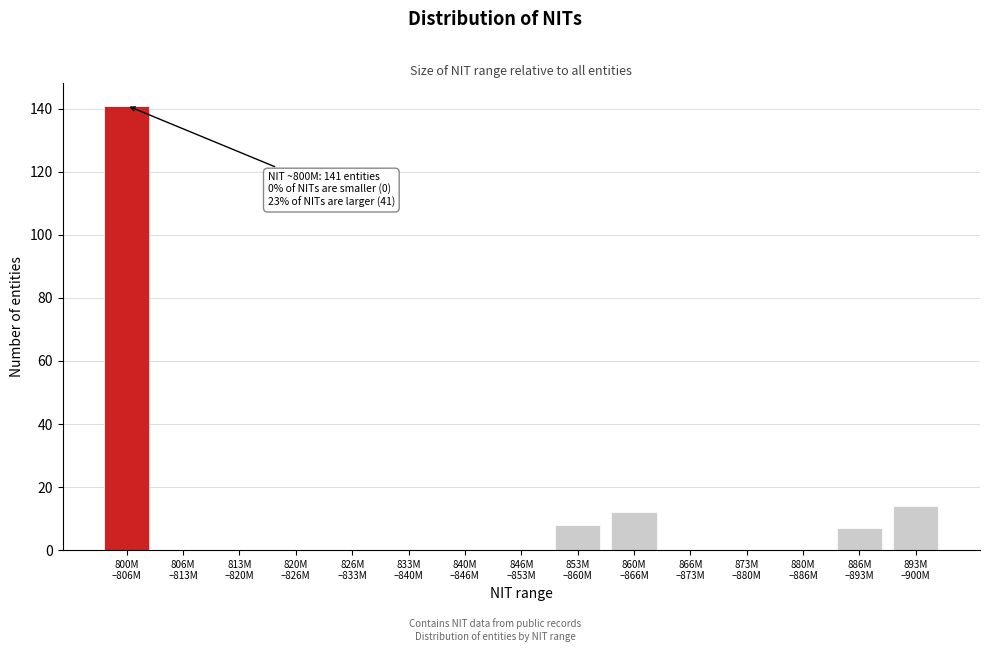

What is the sum of all values?

182